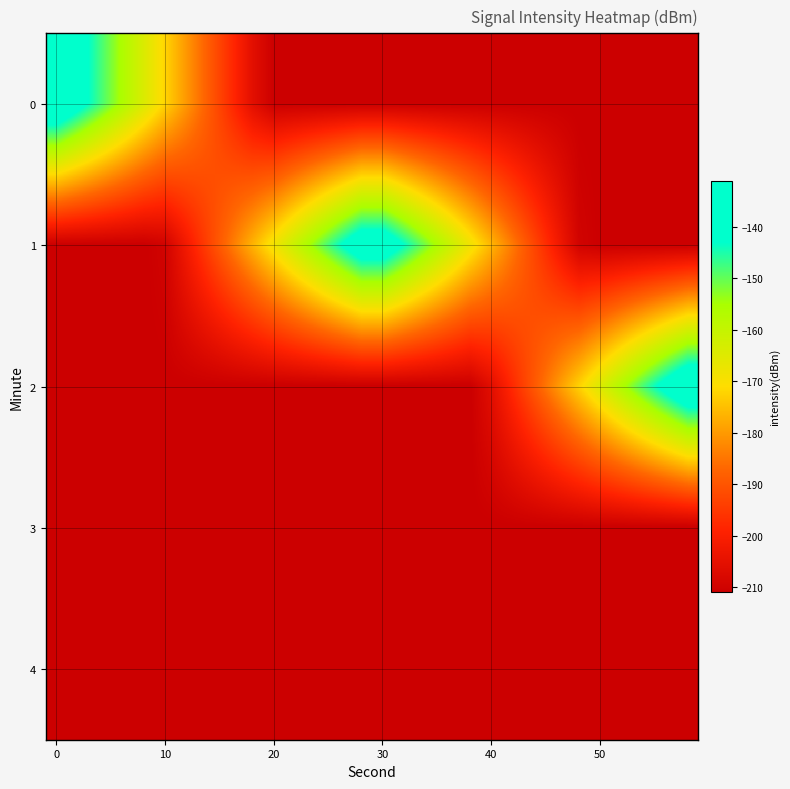

What is the smallest value displayed?

-211.0